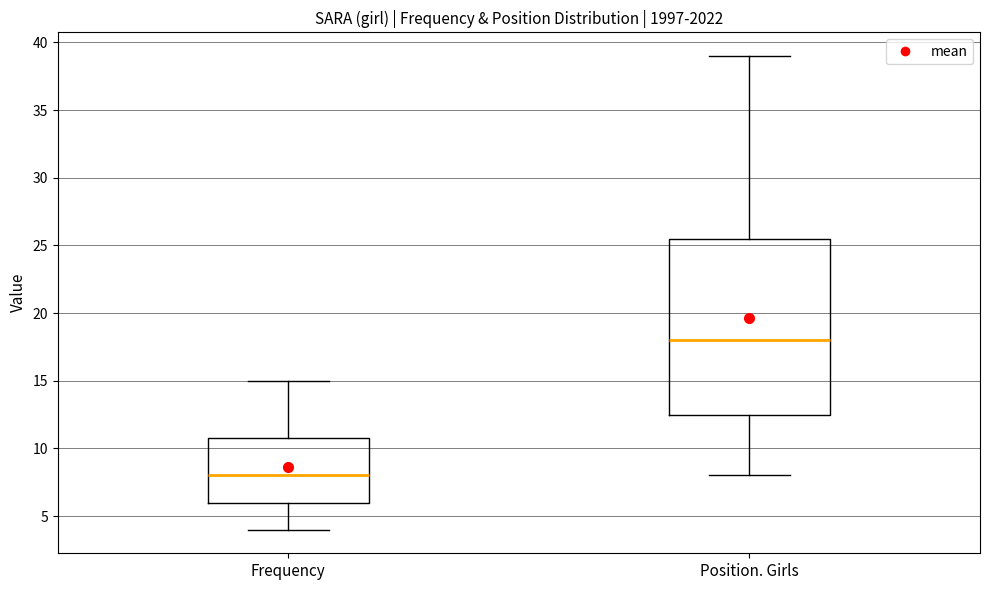

Which box's median line is the lowest?

Frequency